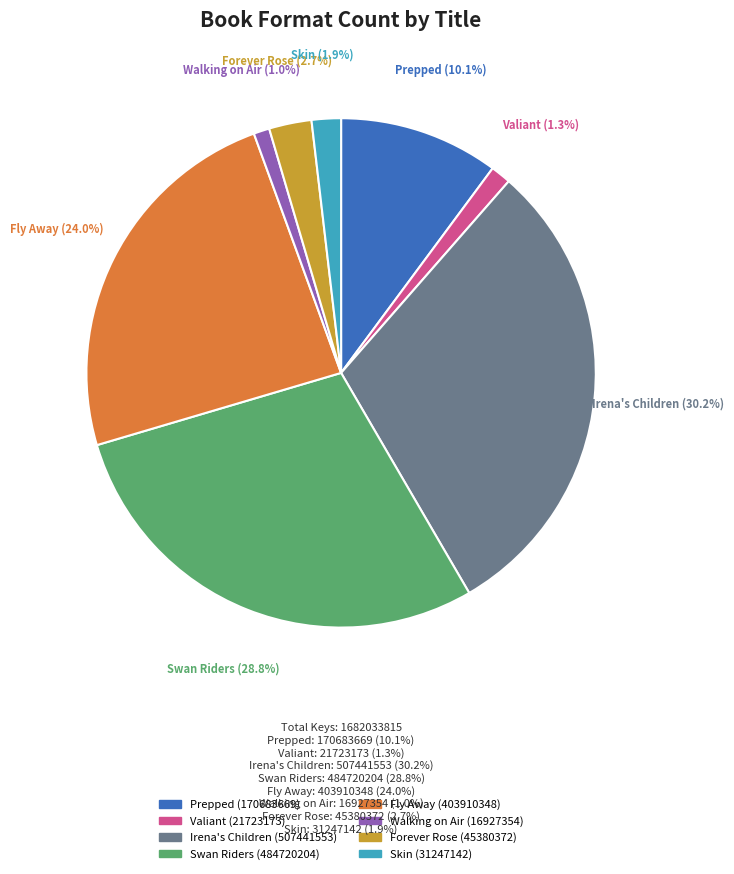

Which has a higher value, Fly Away (403910348) or Prepped (170683669)?

Fly Away (403910348)